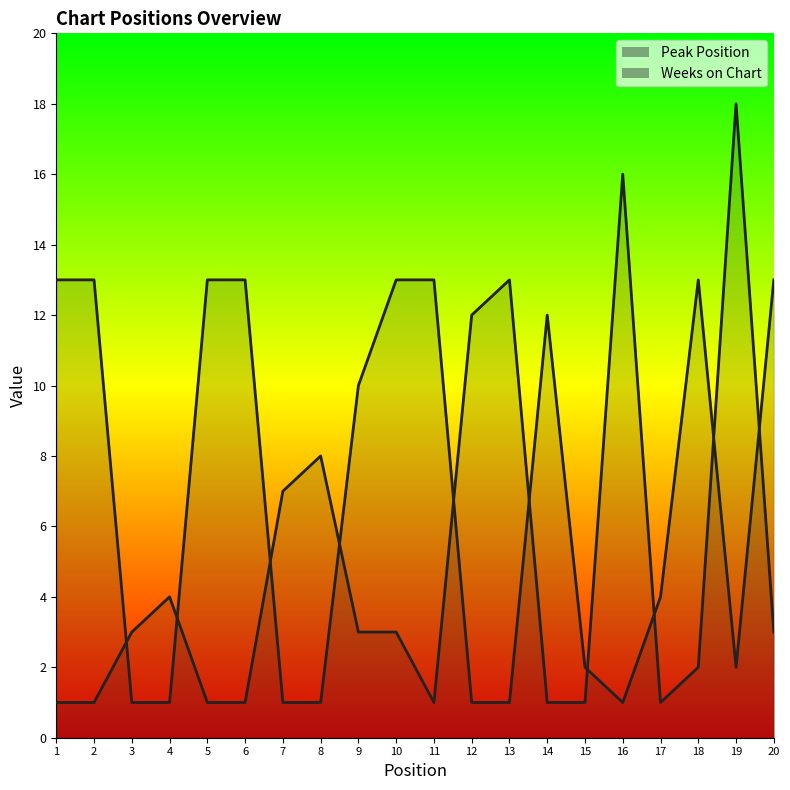

What is the change in value from 7 to 17?

-6